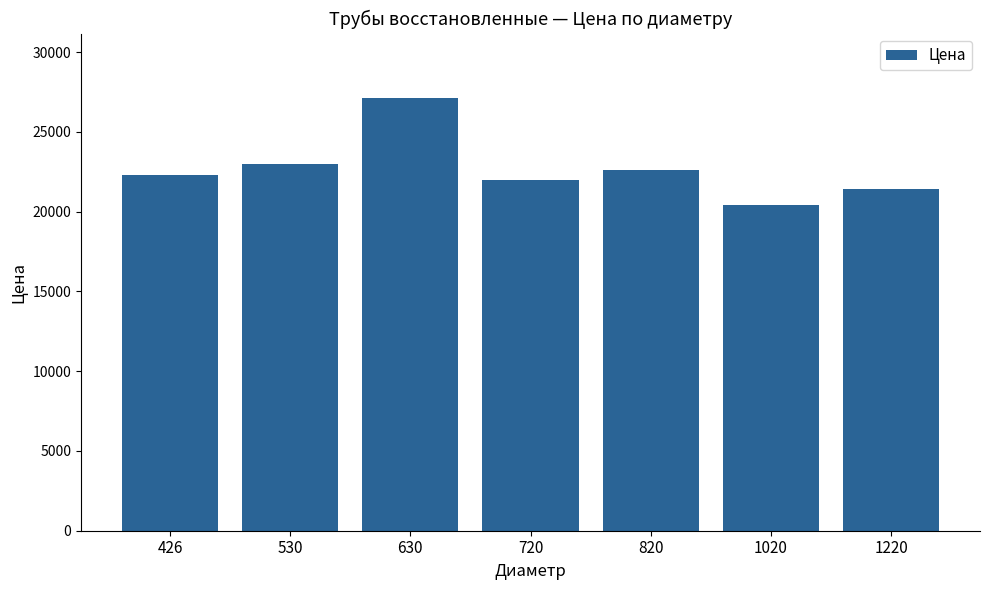

What is the difference between the second highest and minimum values?

2600